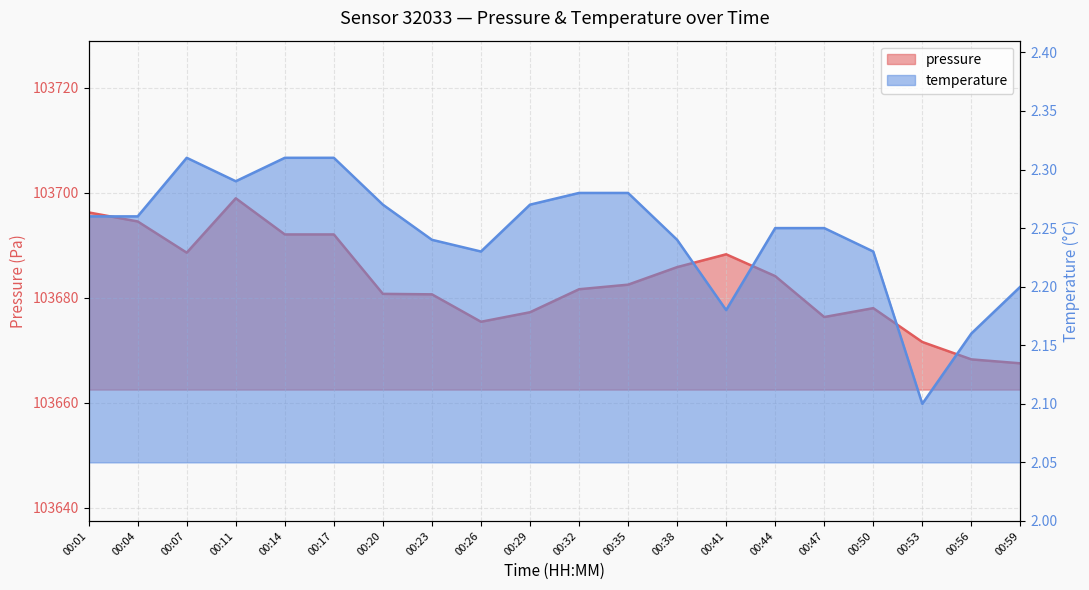

How many interior local peaks does the pressure series have?

3